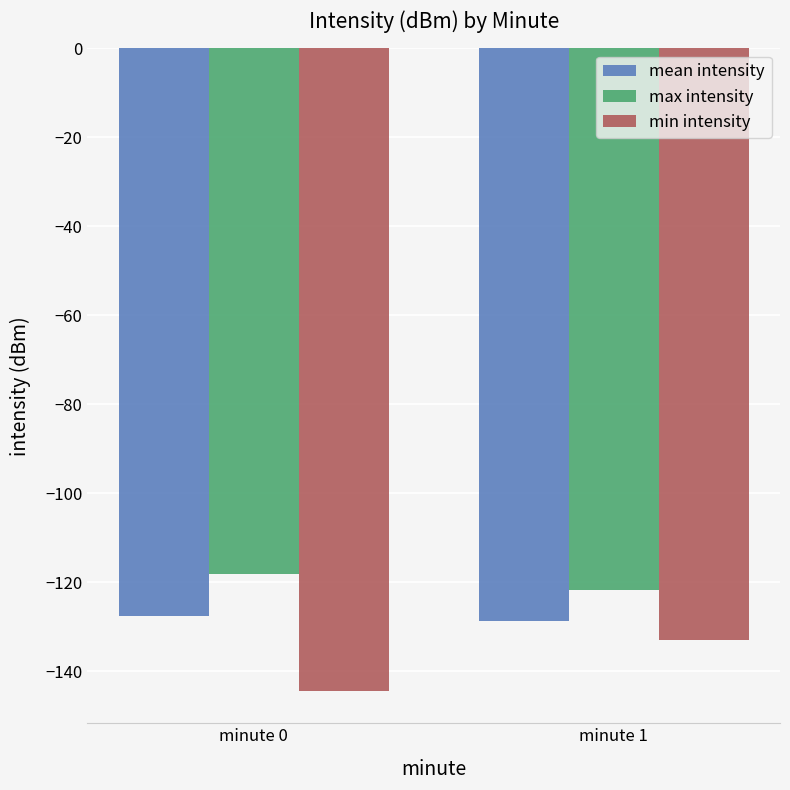

Rank the series at minute 0 from lowest to highest value.

min intensity, mean intensity, max intensity